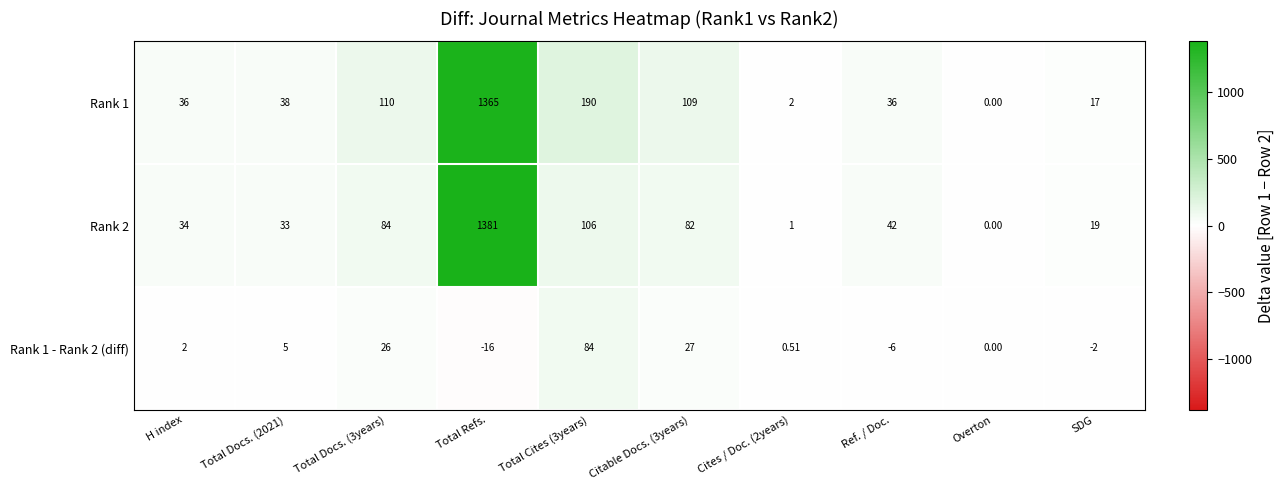

At which category does the chart reach its peak across all series?

Total Refs.